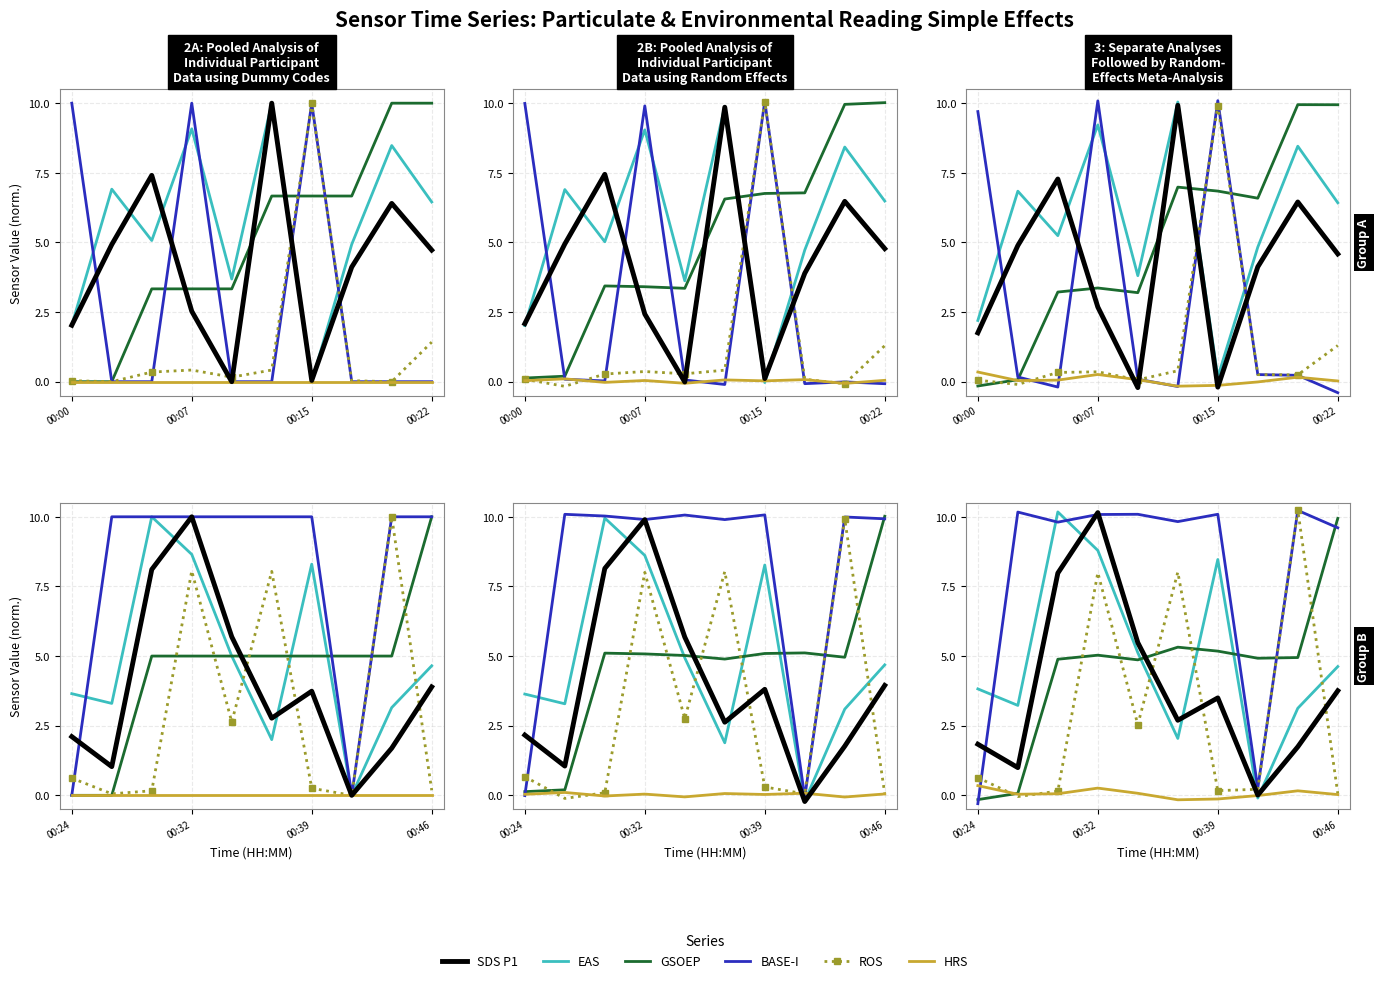

What is the difference between the highest and lowest values at 7?

5.0